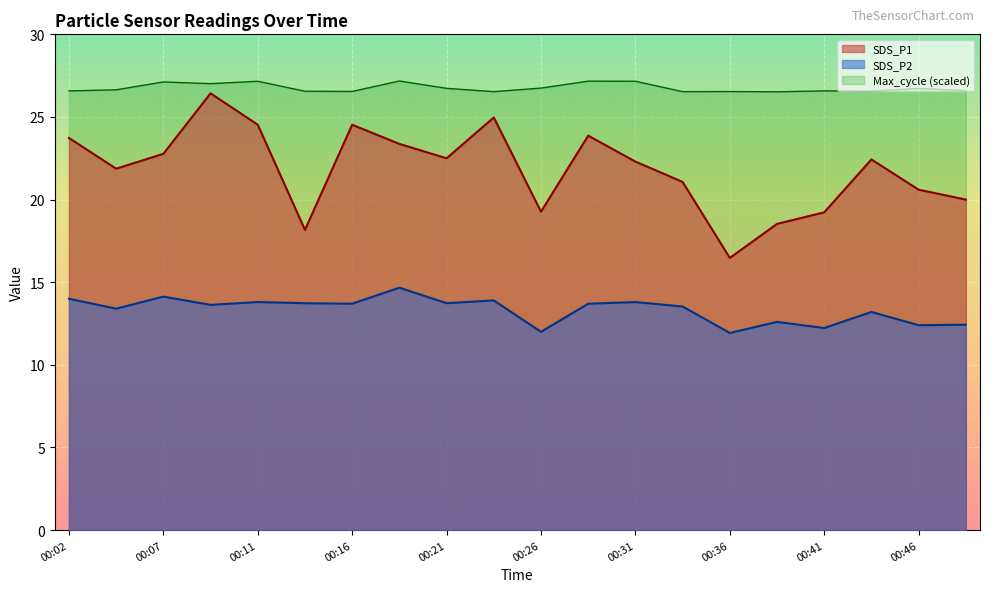

List the series in order of their overall mean, highest first.

Max_cycle (scaled), SDS_P1, SDS_P2